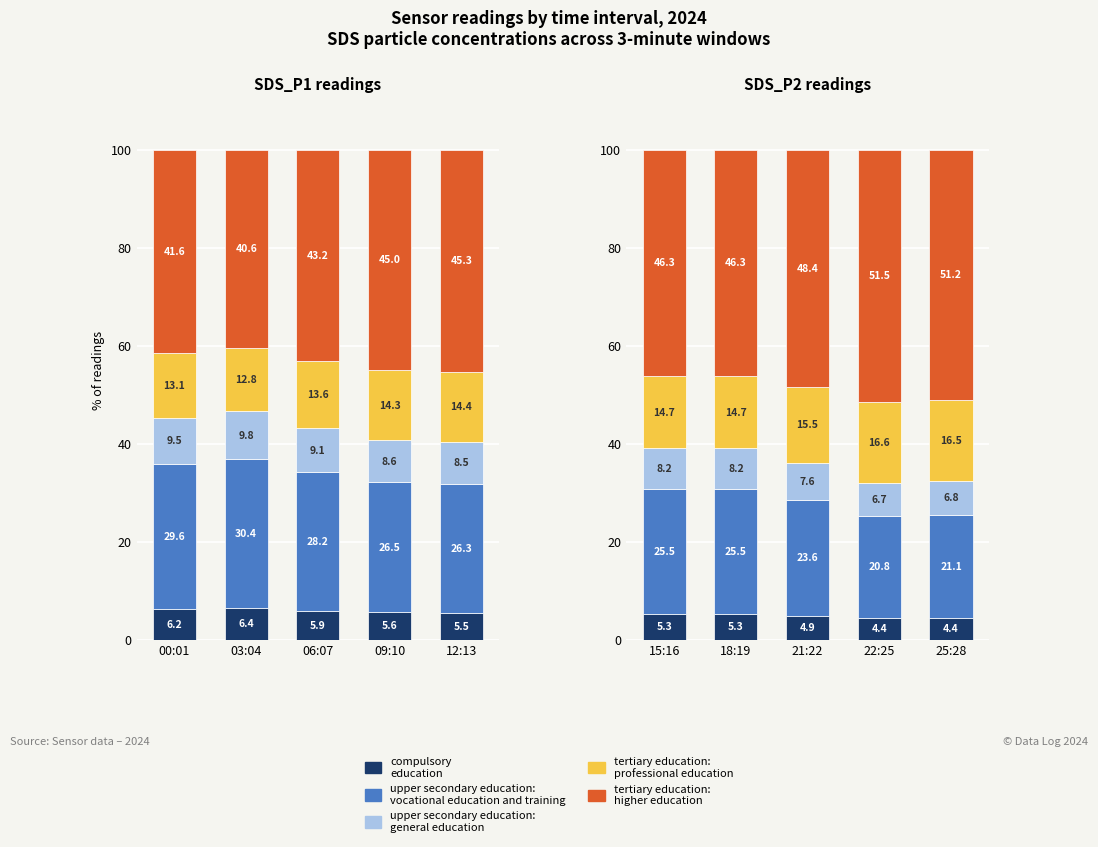

How many groups of bars are there?

5